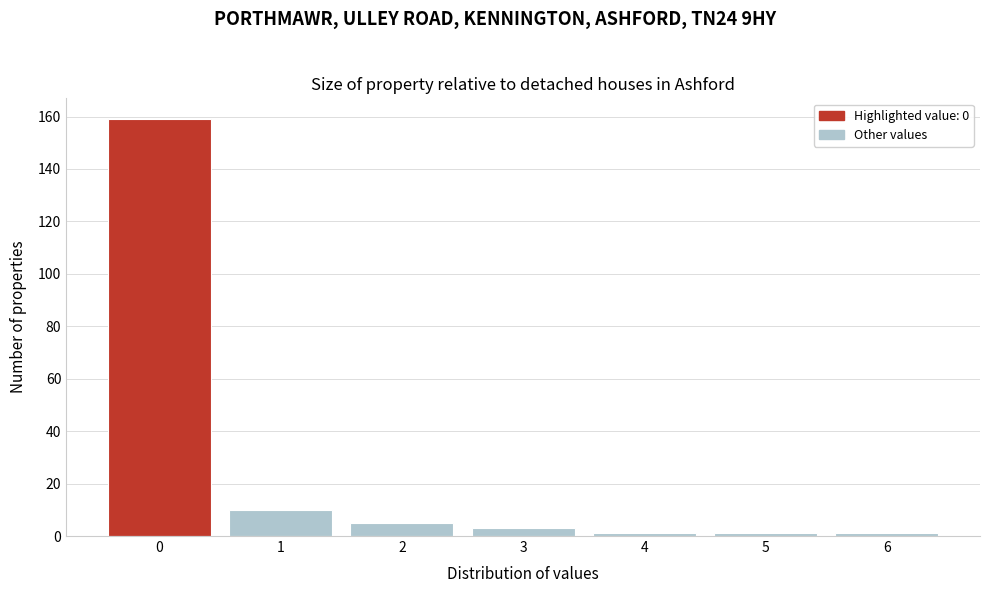

Reading left to right, transcribe this chart: for each bar, give the range it covers on the x-axis and its height. The values are not printed on the chart, so give them approximately, as read against the axis.

-0.5 to 0.5: 160
0.5 to 1.5: 10
1.5 to 2.5: 6
2.5 to 3.5: 4
3.5 to 4.5: under 2
4.5 to 5.5: under 2
5.5 to 6.5: under 2